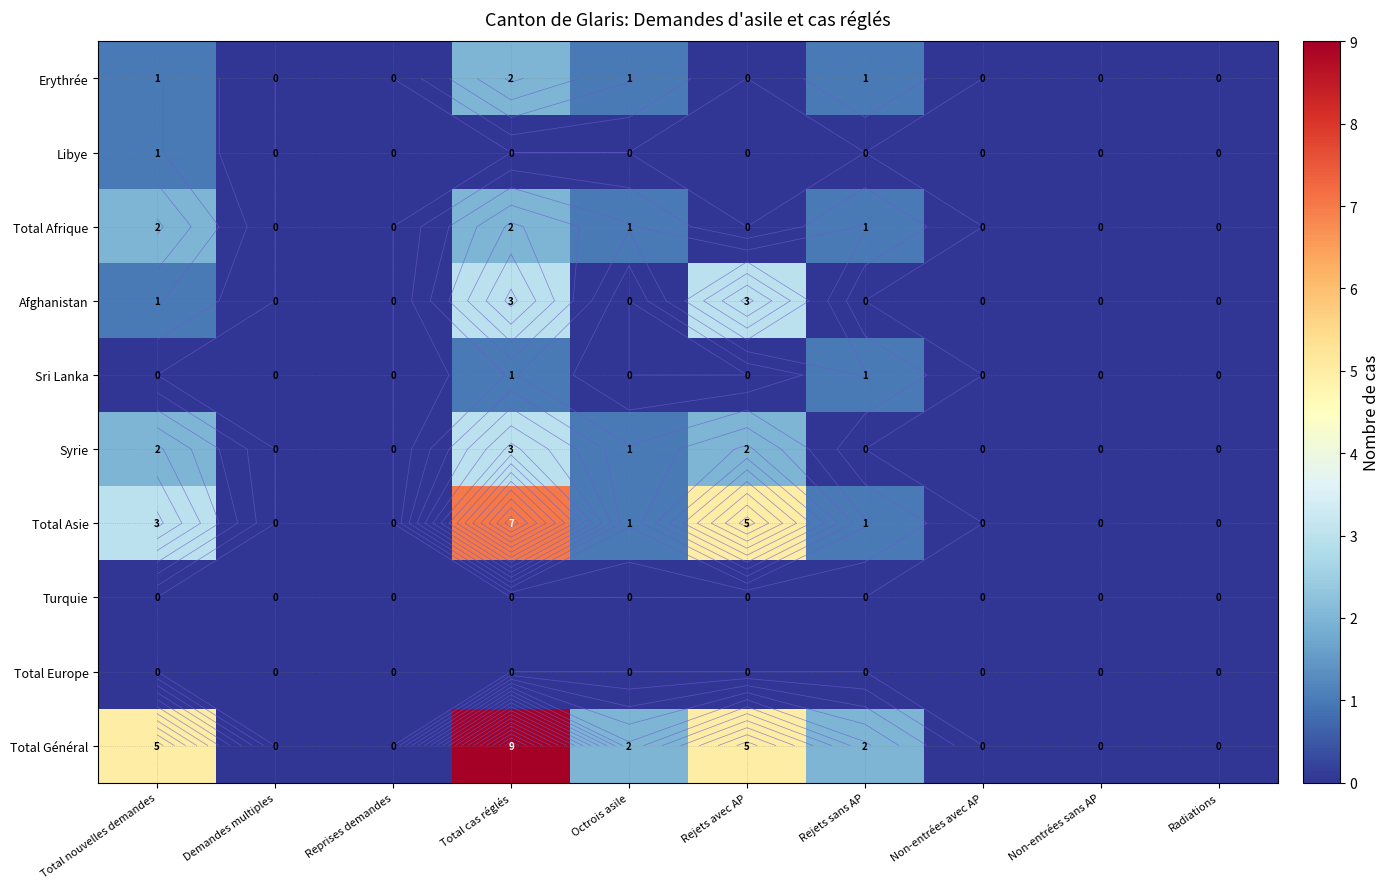

At which category is the sum across all series the highest?

Total cas réglés